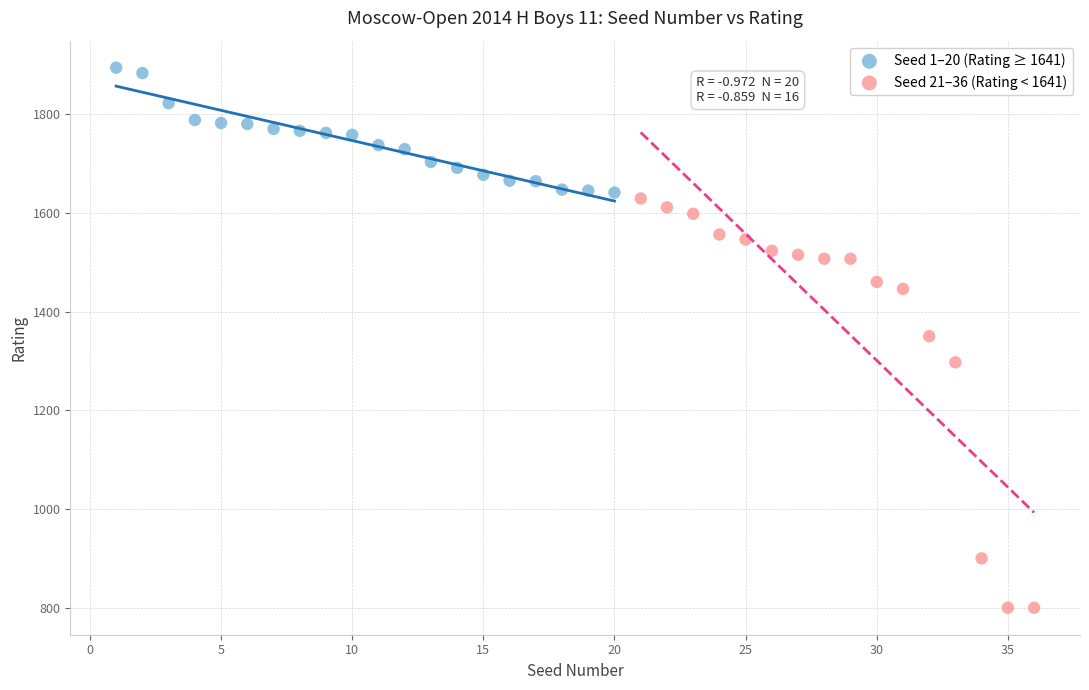

Which series has the largest Y range (max minus min)?

Seed 21–36 (Rating < 1641)